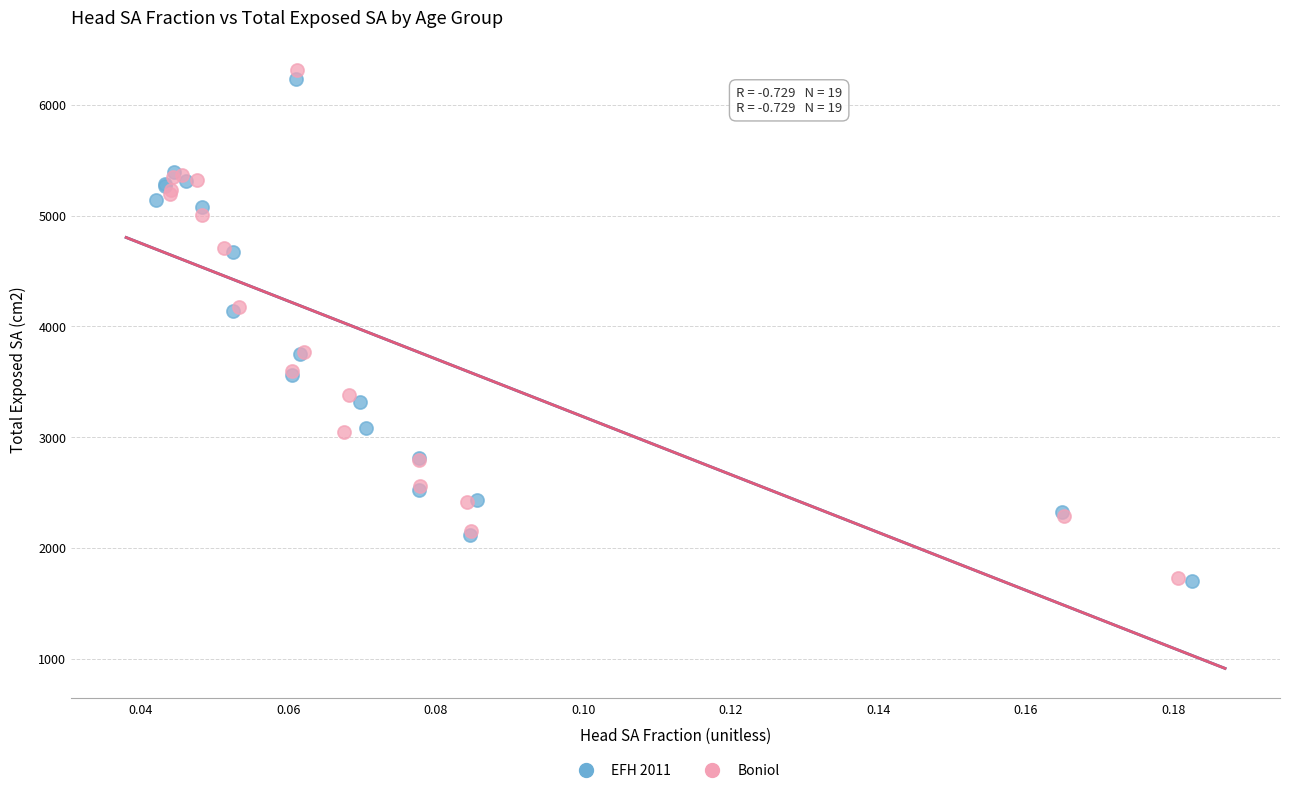

What are all the series names shown in the legend?

EFH 2011, Boniol